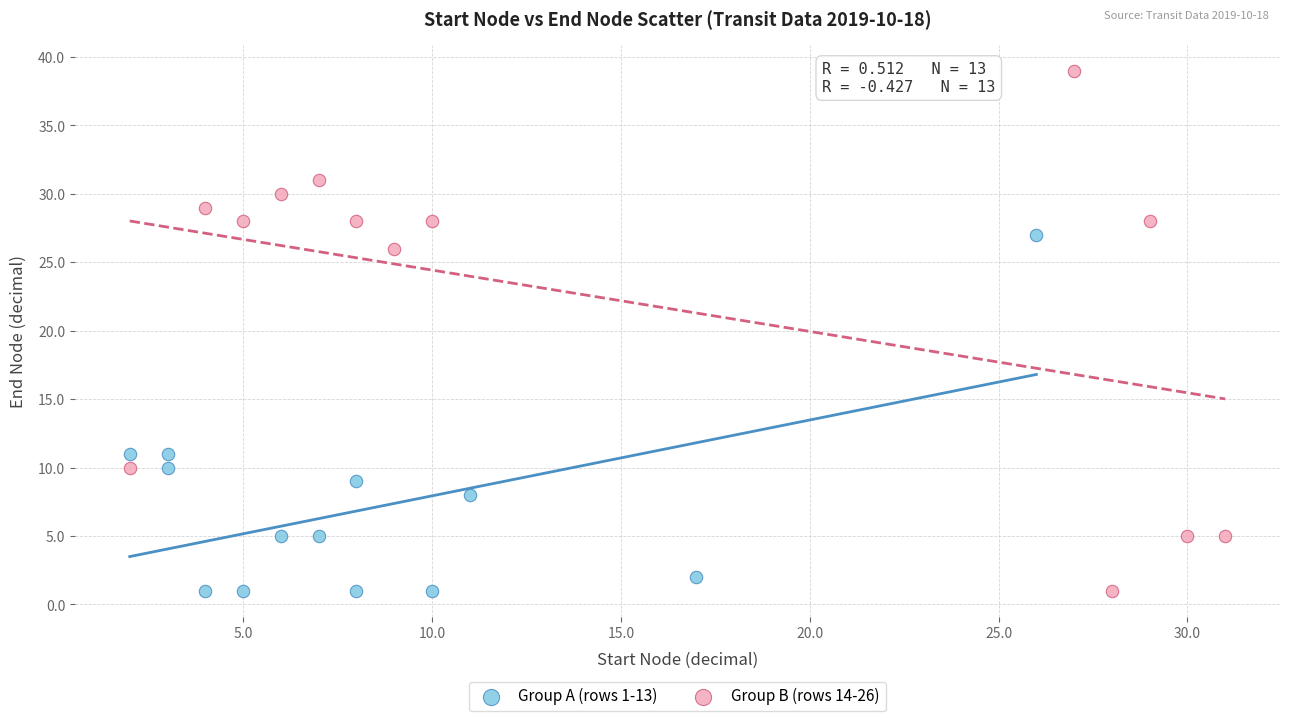

Which series contains the highest Y value?

Group B (rows 14-26)